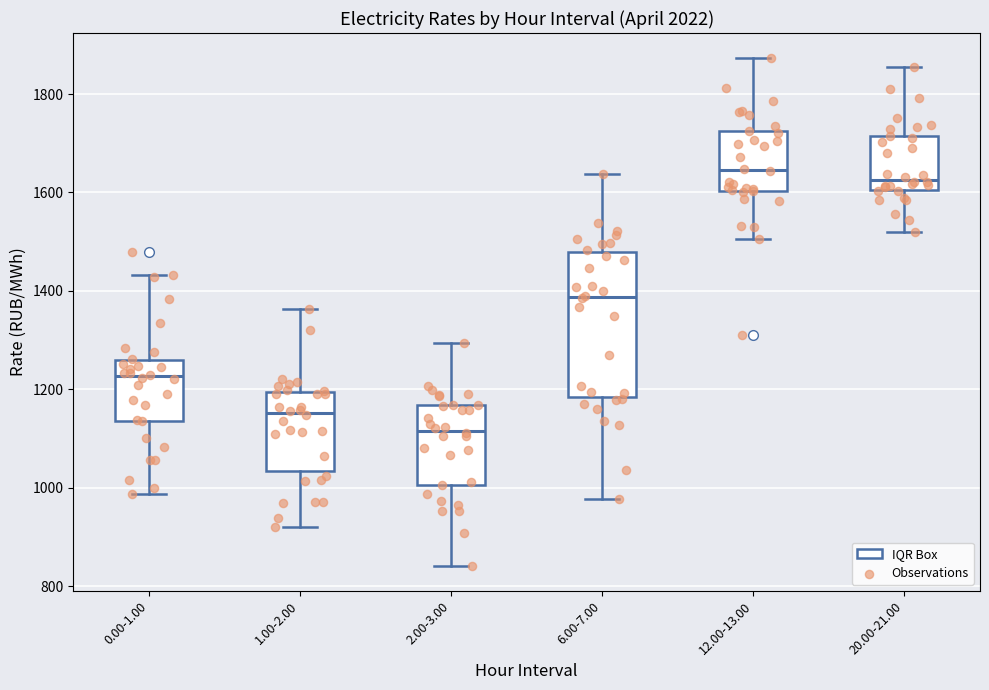

Reading left to right, read every box against the y-axis: the position of its median line, the range the box covers, and the ends of its whiskers. The values are not printed on the chart, so give them approximately, as read against the axis.

0.00-1.00: median 1220, box 1140 to 1260, whiskers 980 to 1440
1.00-2.00: median 1160, box 1040 to 1200, whiskers 920 to 1360
2.00-3.00: median 1120, box 1000 to 1160, whiskers 840 to 1300
6.00-7.00: median 1380, box 1180 to 1480, whiskers 980 to 1640
12.00-13.00: median 1640, box 1600 to 1720, whiskers 1500 to 1880
20.00-21.00: median 1620, box 1600 to 1720, whiskers 1520 to 1860